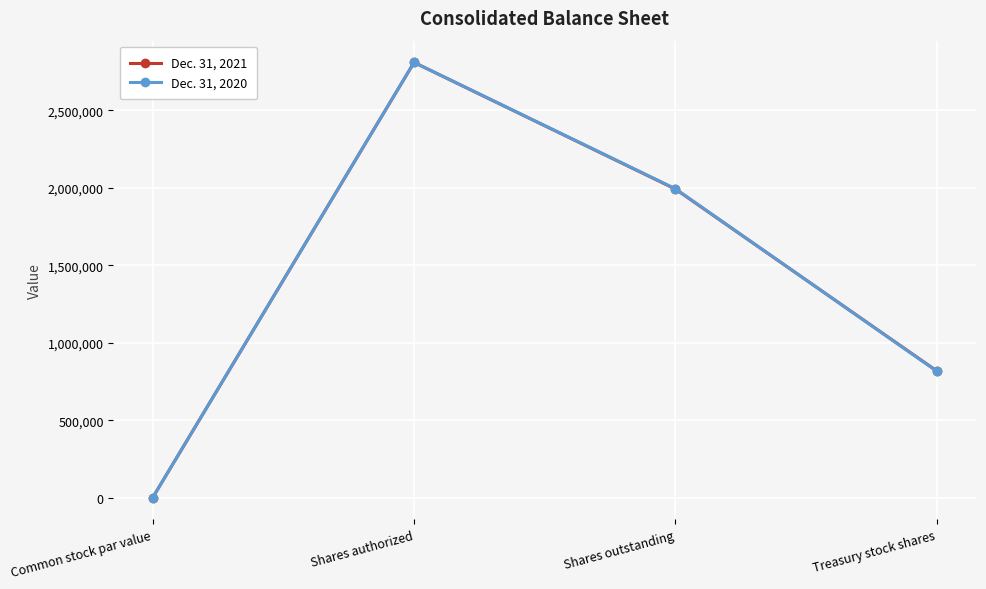

The Dec. 31, 2021 series shows 1992077 at Shares outstanding. True or false?

True